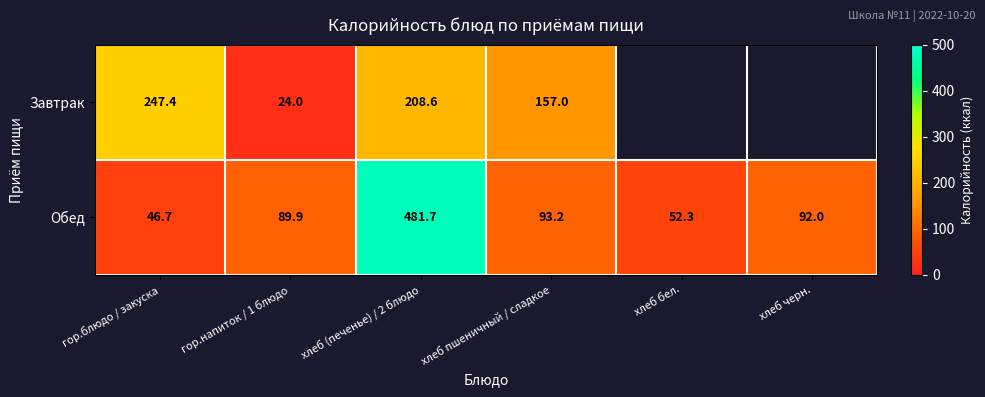

At which category does the chart reach its peak across all series?

хлеб (печенье) / 2 блюдо